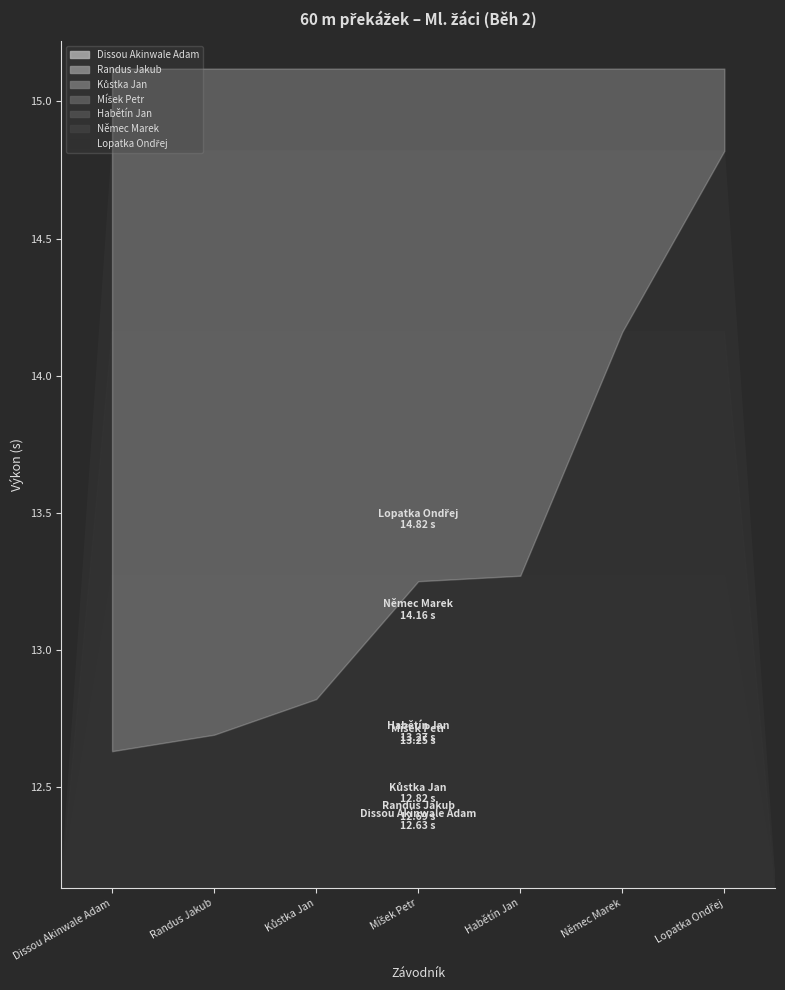

Reading left to right, list all the values displayed in this chart.

Dissou Akinwale Adam=12.6	Randus Jakub=12.7	Kůstka Jan=12.8	Míšek Petr=13.2	Habětín Jan=13.3	Němec Marek=14.2	Lopatka Ondřej=14.8